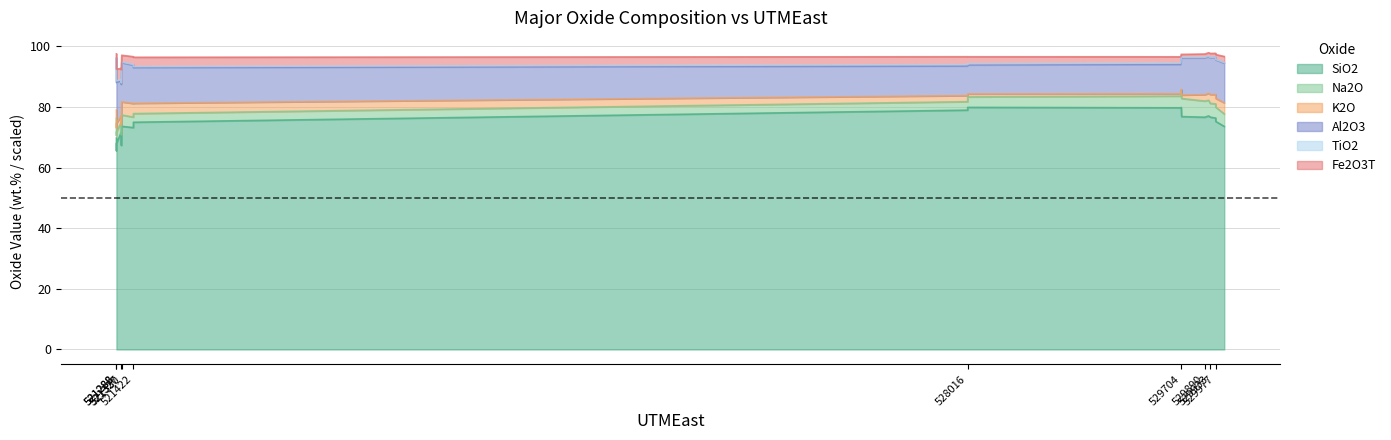

What is the average value of the Al2O3 series?

12.1